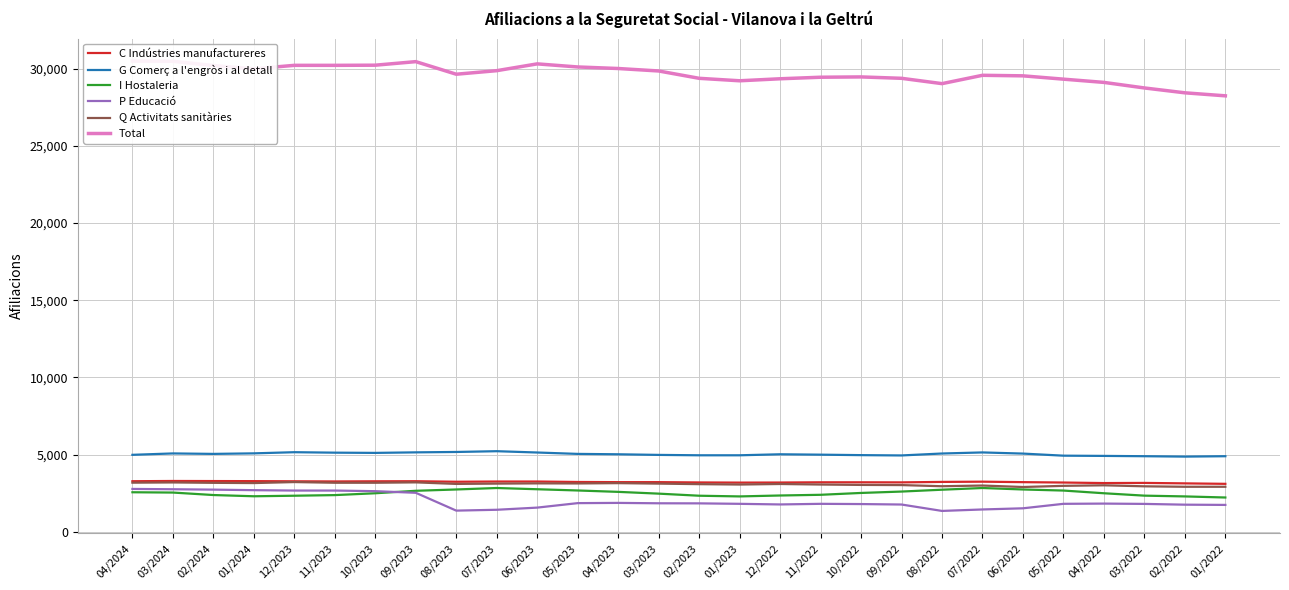

What is the minimum value shown in the chart?

1345